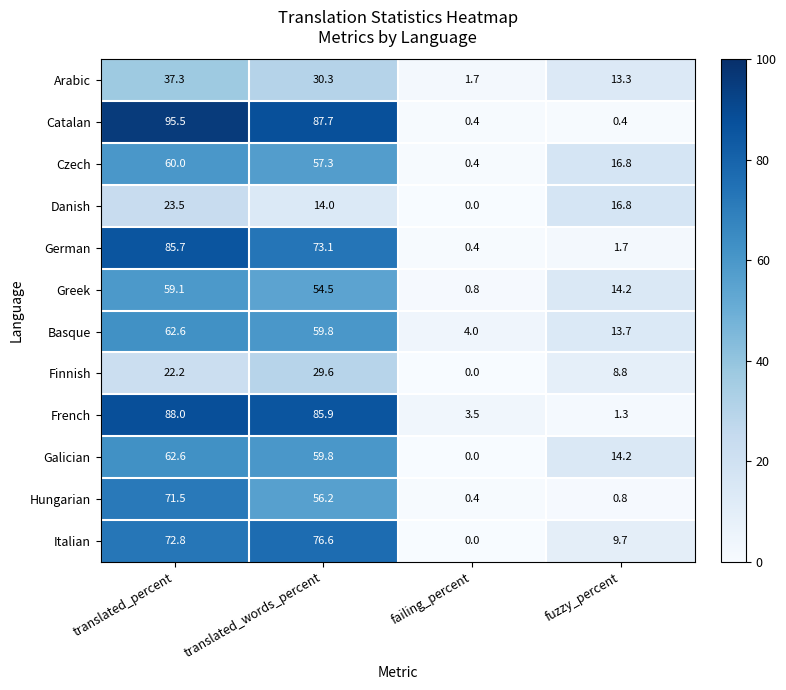

How many series are shown in this chart?

12